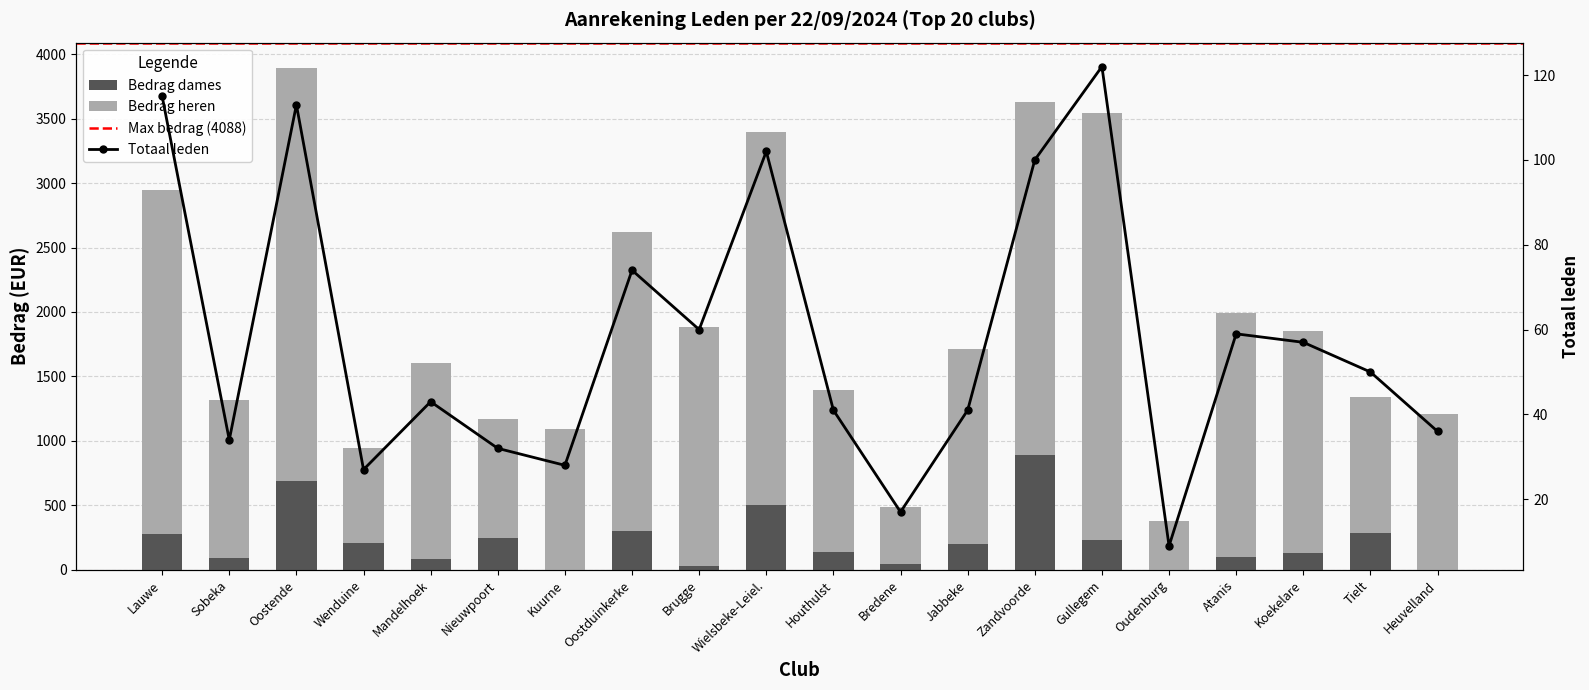

How many data points in Bedrag heren are less than 1521?

10